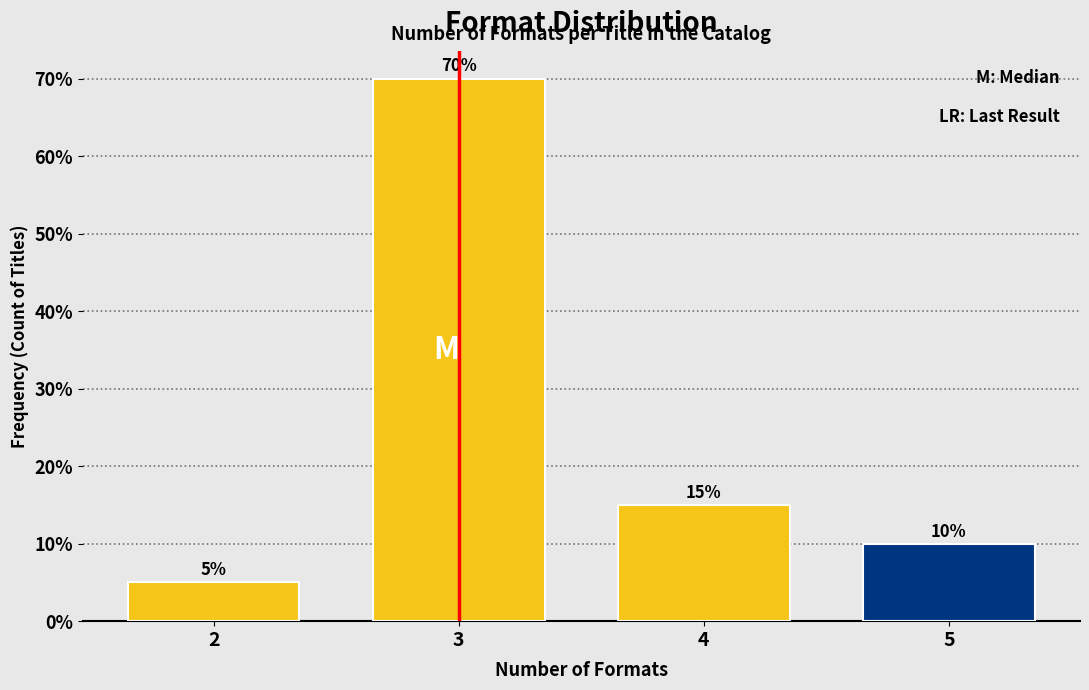

Reading left to right, list all the values displayed in this chart.

5	70	15	10